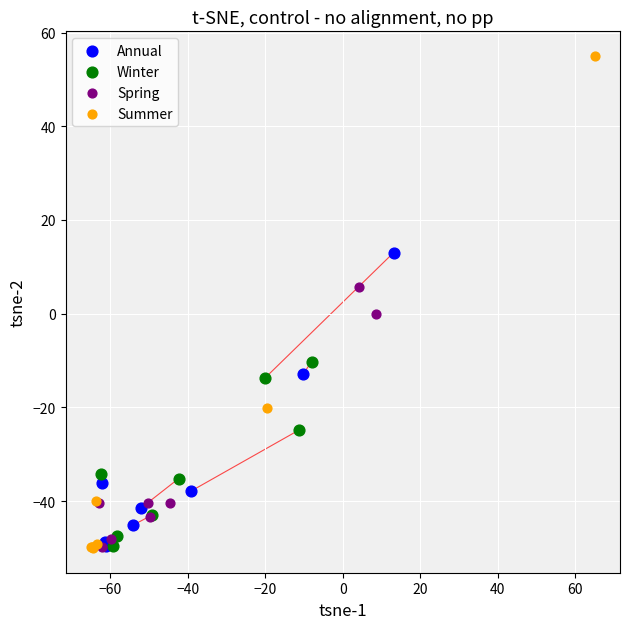

Which series has the largest Y range (max minus min)?

Summer